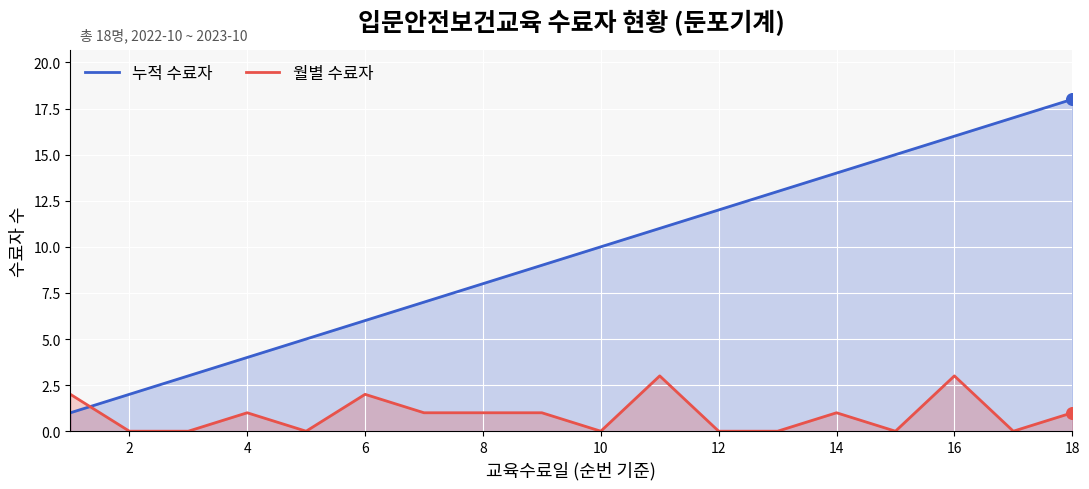

Which series has the largest total across all categories?

누적 수료자